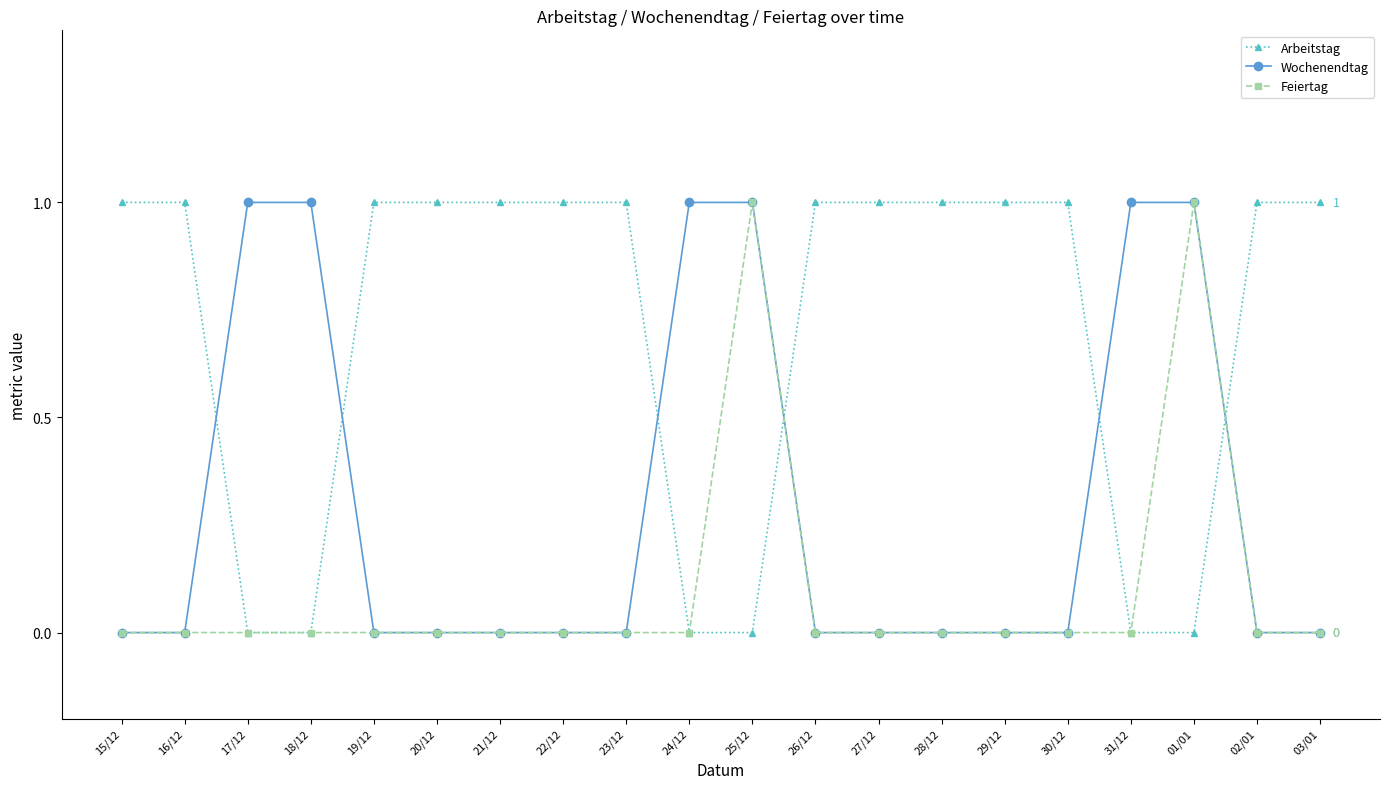

Is the value of Arbeitstag at 20/12 greater than the value of Feiertag at 17/12?

Yes